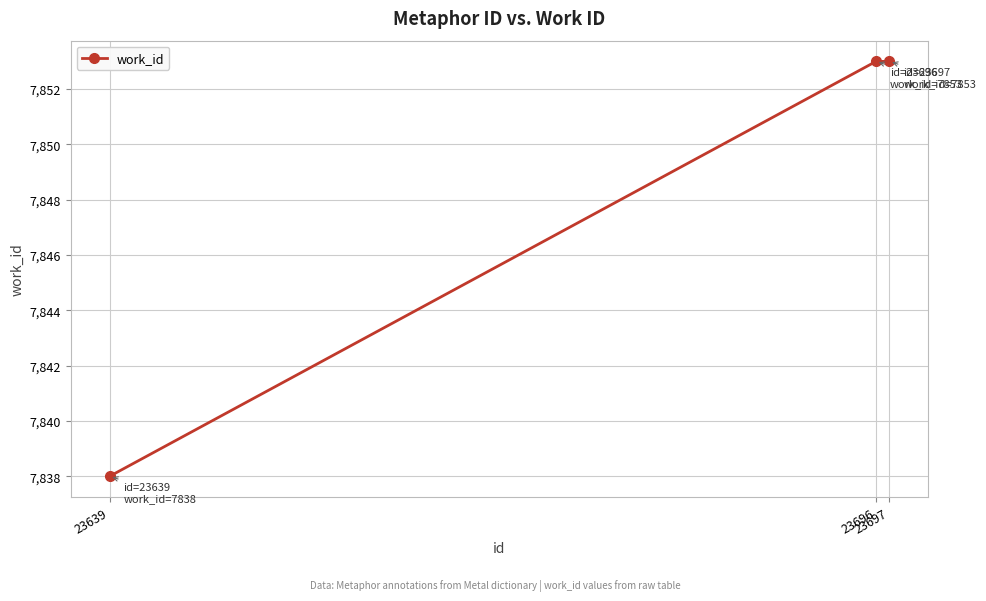

What is the average value?

7848